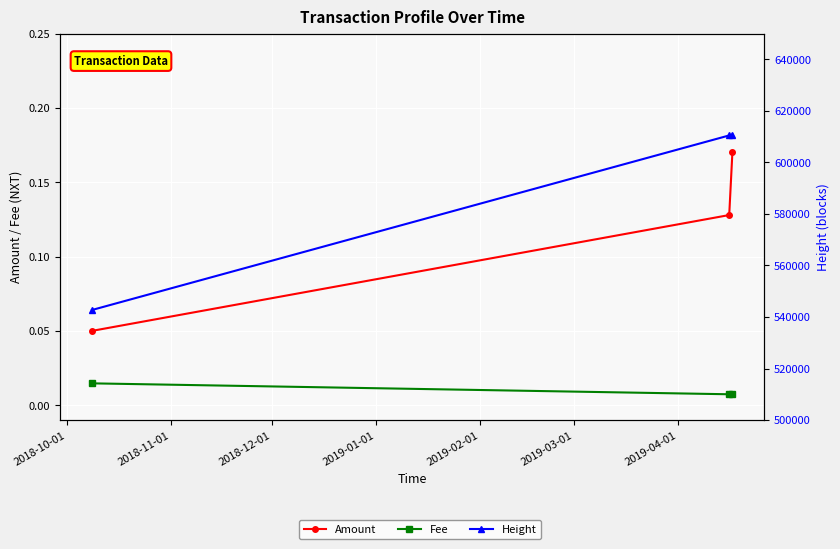

Which series has the largest total across all categories?

Height